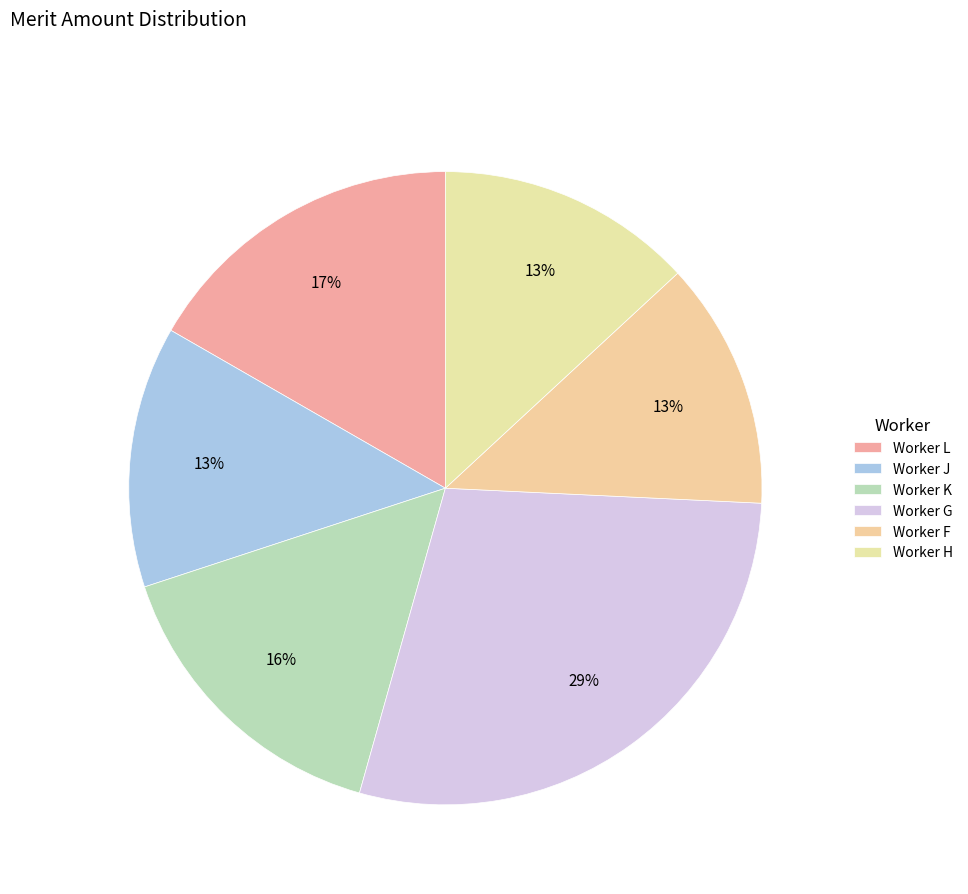

To the nearest percent, what portion does Worker G represent?

29%